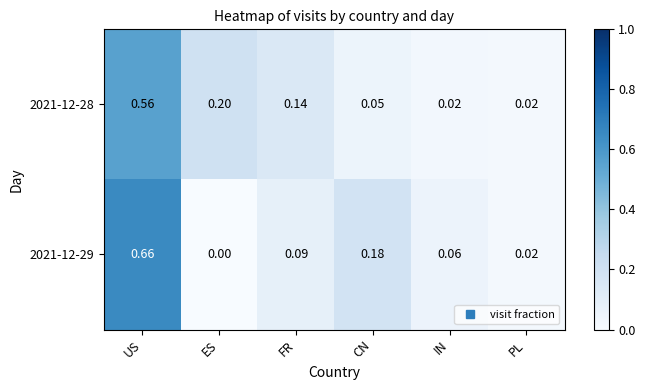

At which label is 2021-12-29 closest to 0?

ES